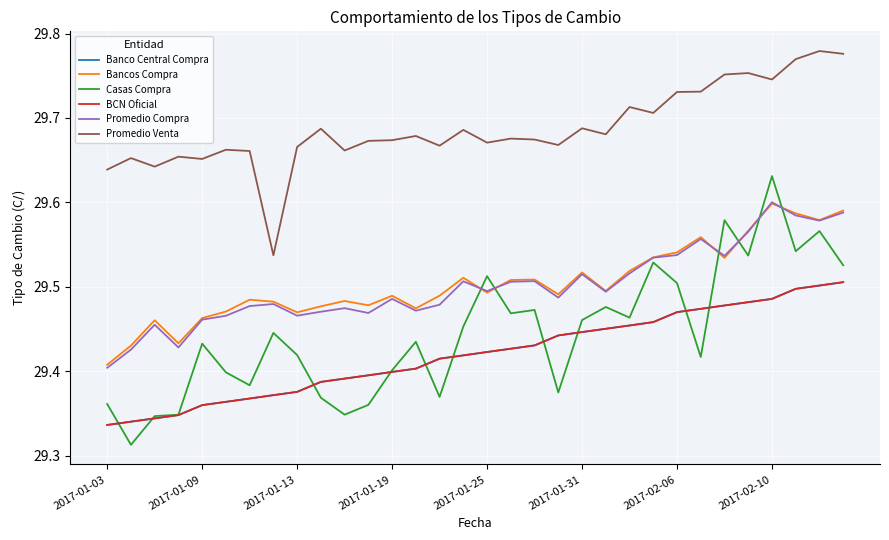

True or false: Banco Central Compra and Bancos Compra cross at least once.

False